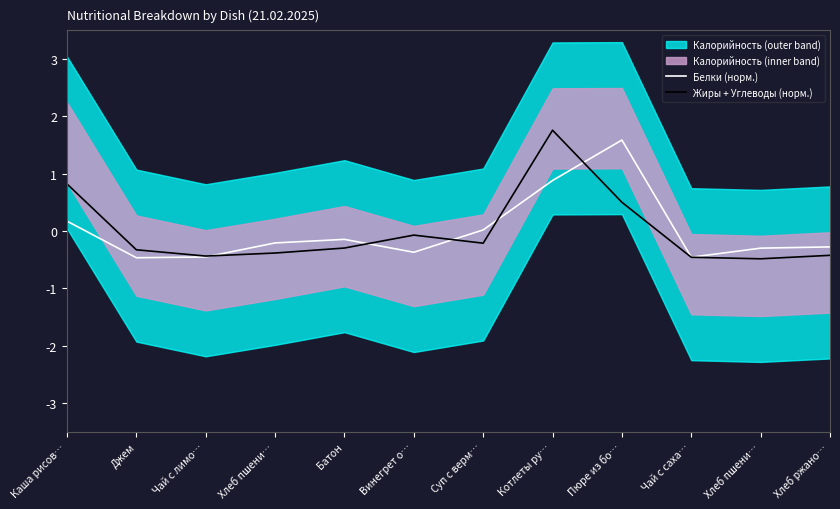

Which series has the widest spread of values?

Жиры + Углеводы (норм.)